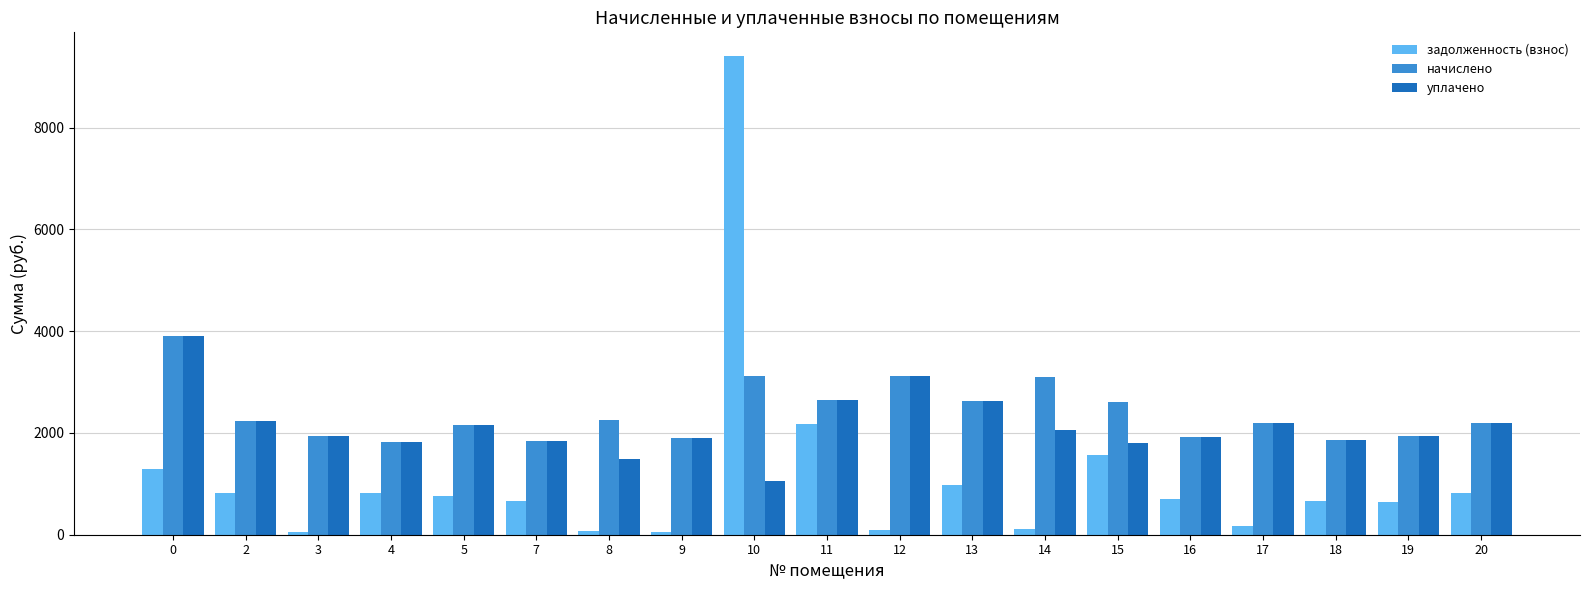

How many data points in задолженность (взнос) are less than 695?

9